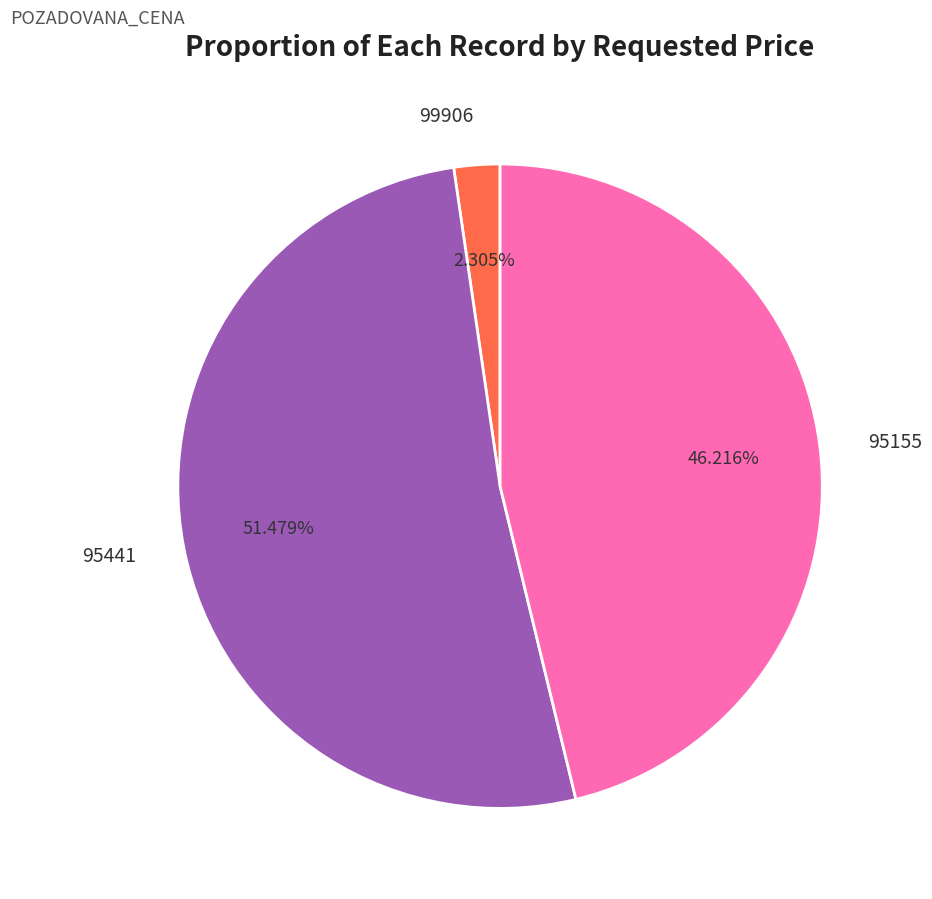

How many segments does this pie chart have?

3